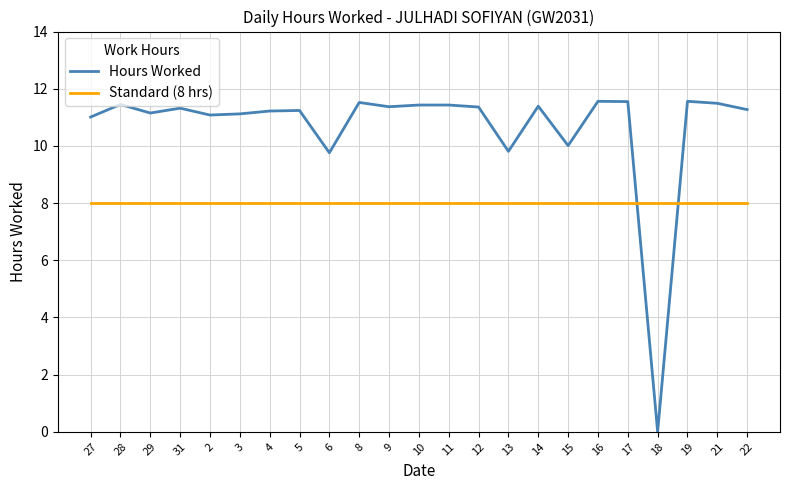

What is the maximum value for Standard (8 hrs)?

8.0